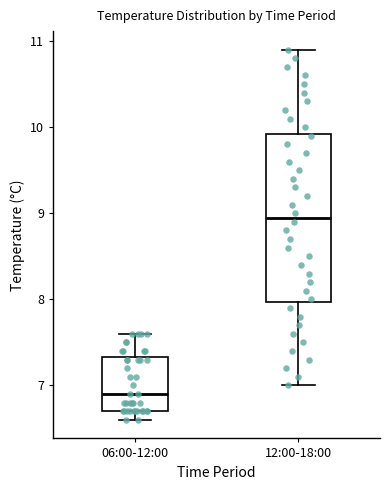

Which box is the tallest, from its lower edge to its upper edge?

12:00-18:00